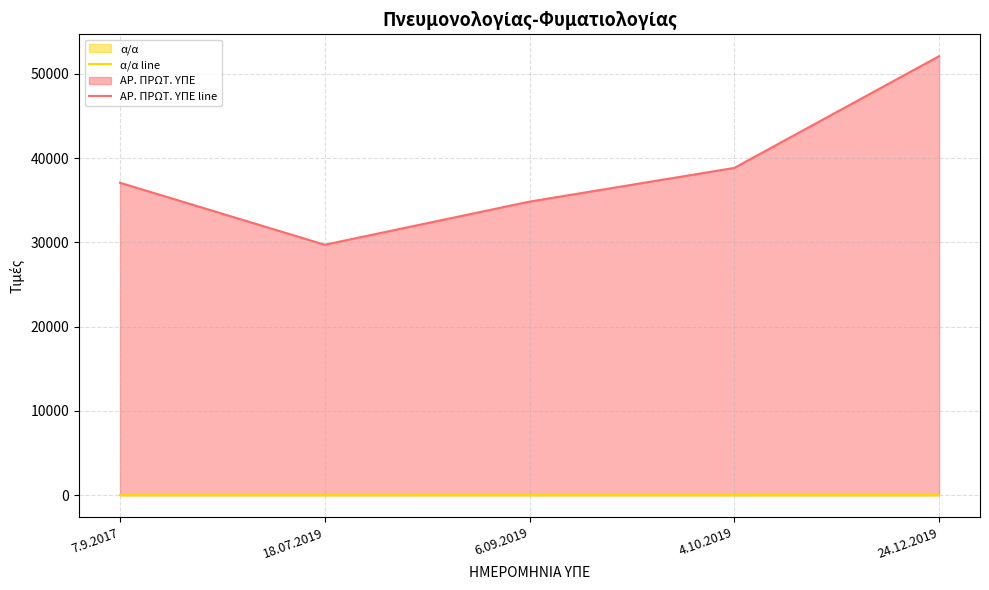

Which category has the highest value across all series?

24.12.2019